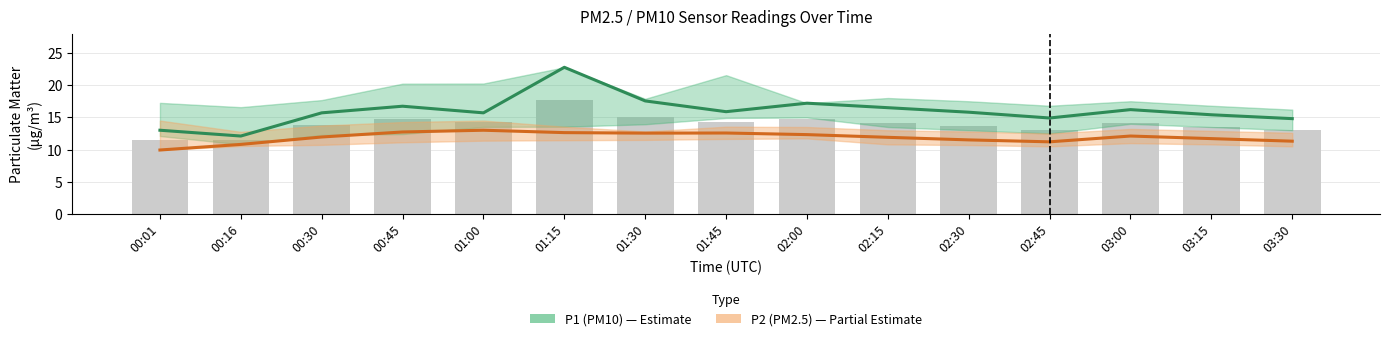

The value of P1 (PM10) at 02:30 is 15.8. True or false?

True